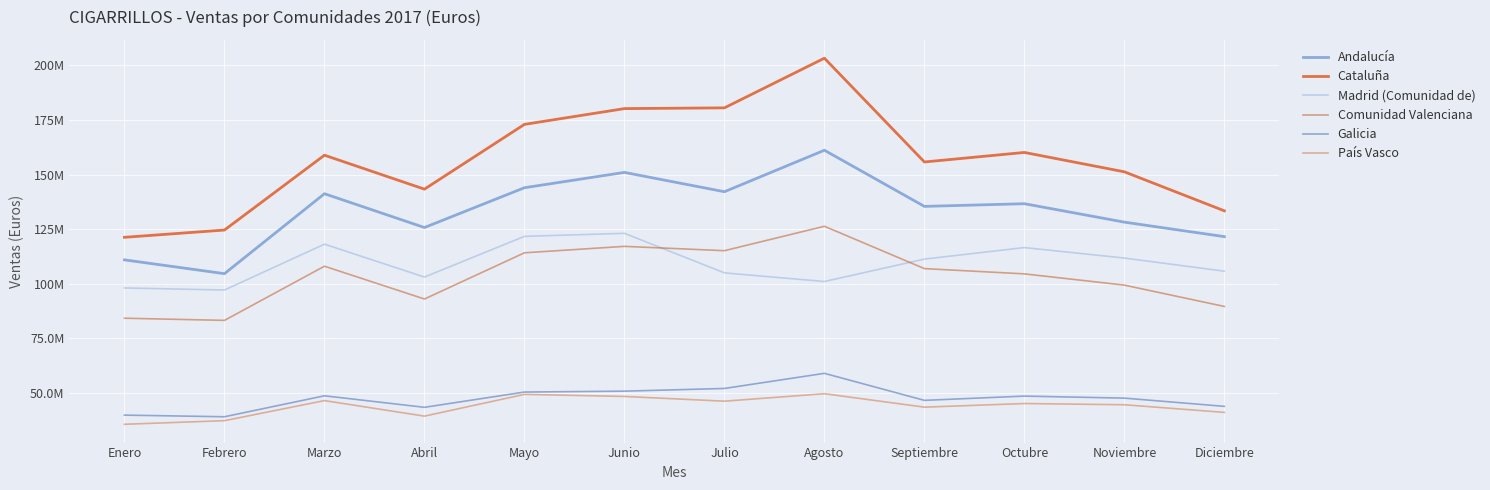

The value of Cataluña at Noviembre is 37718587. True or false?

False